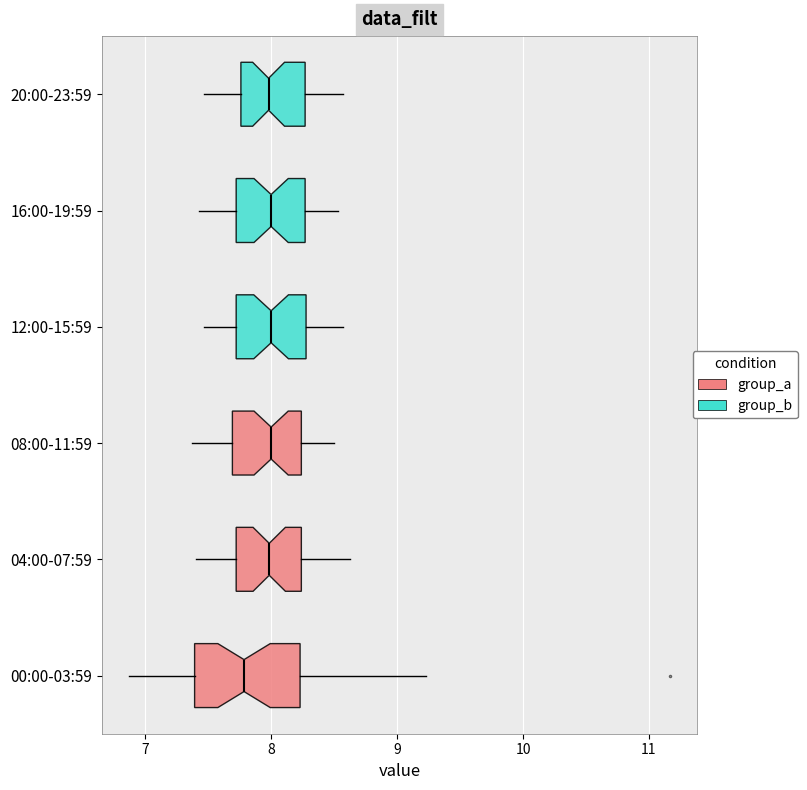

Which box's median line is the furthest to the left?

00:00-03:59